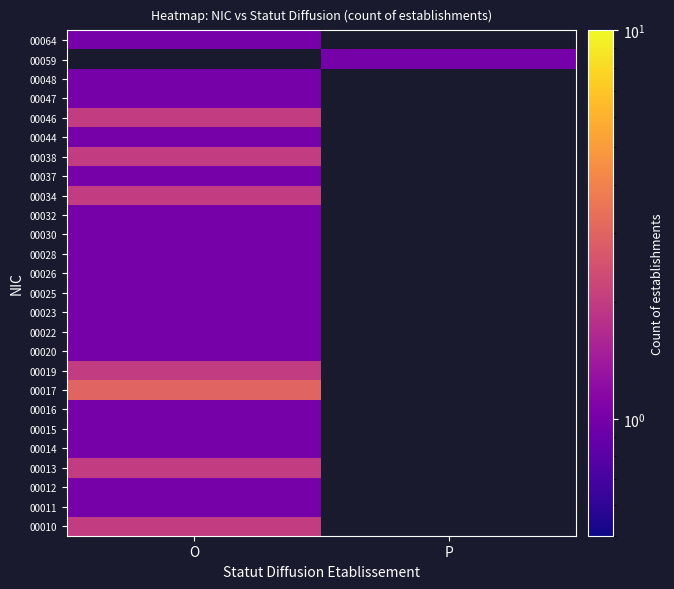

How many distinct data groups are displayed?

26